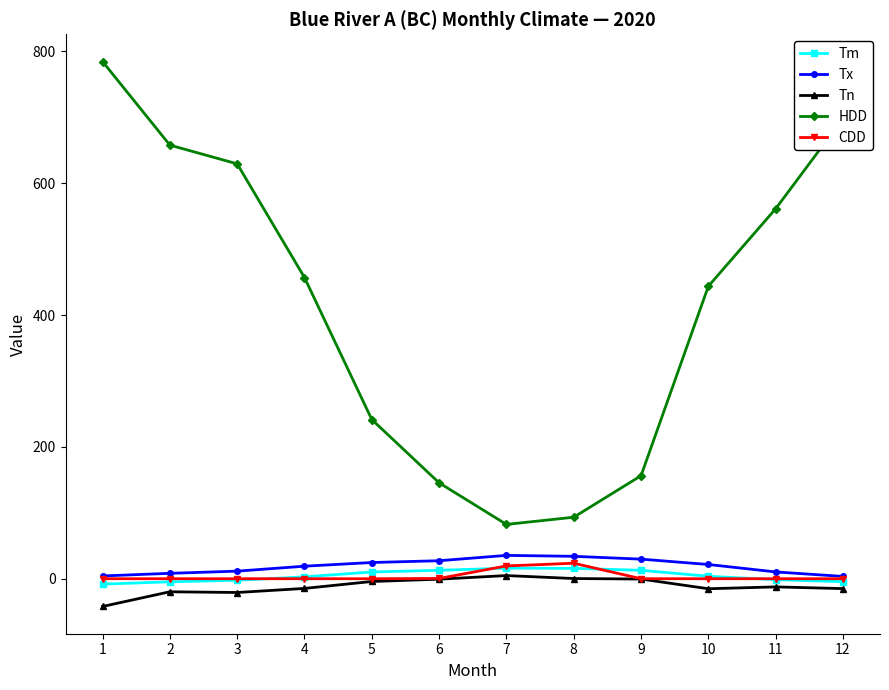

Which series has the widest spread of values?

HDD